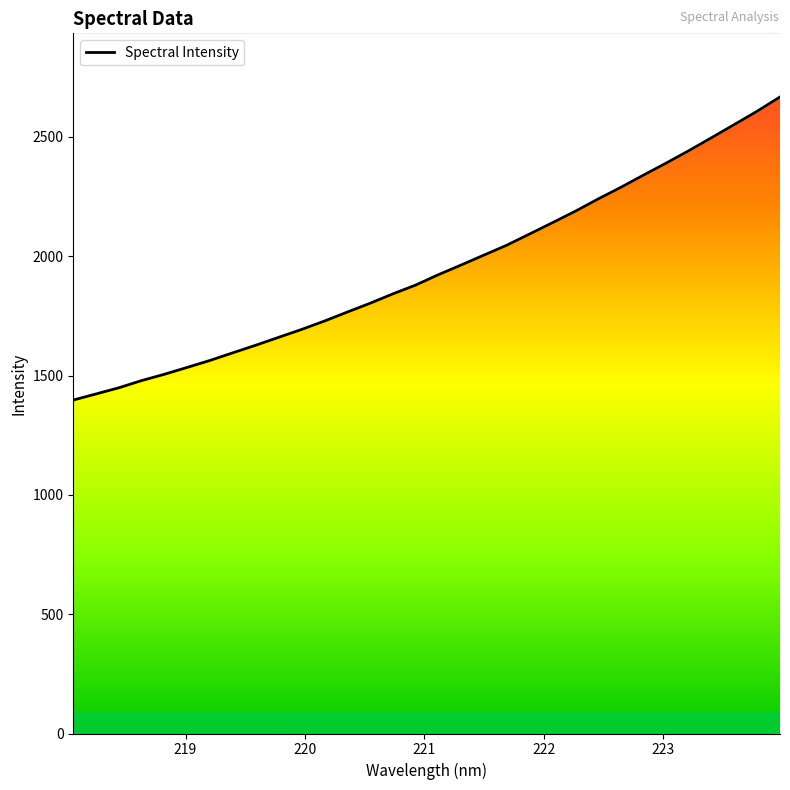

True or false: the data shows 2045.8 at 221.6902.

True